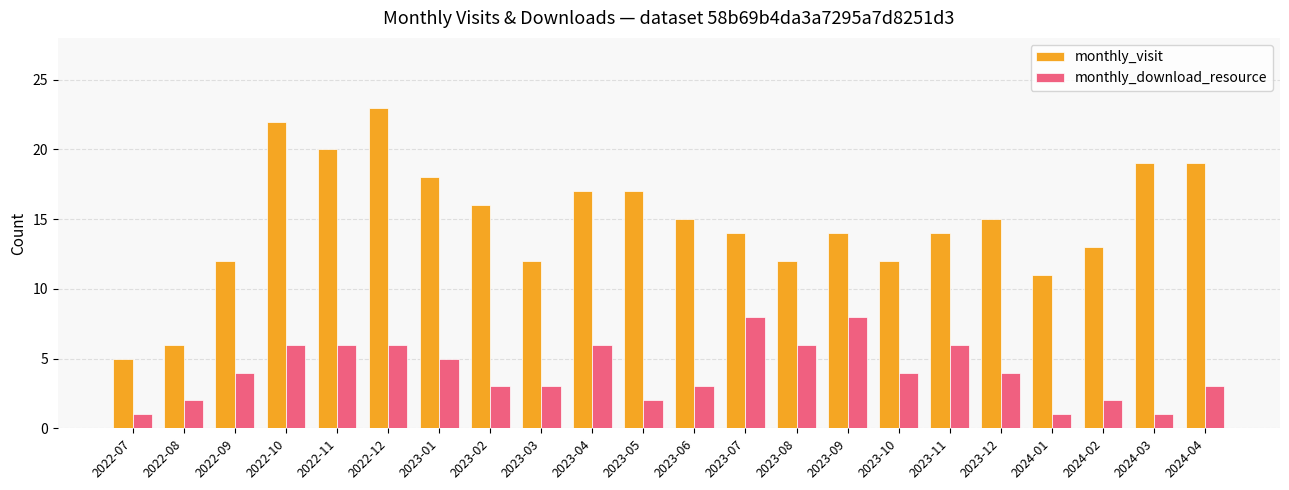

At 2023-01, list the series in order from smallest to largest.

monthly_download_resource, monthly_visit